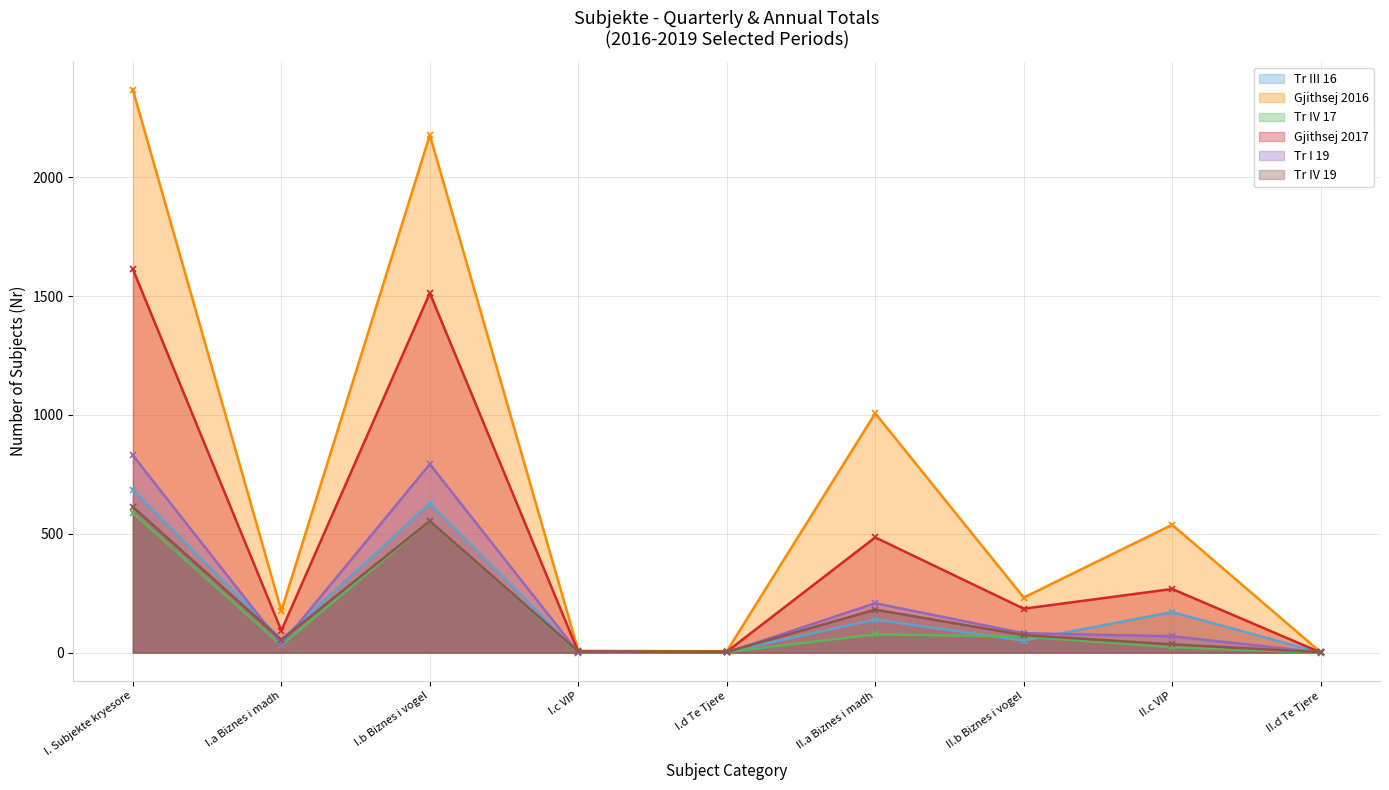

How many lines are shown in the chart?

6